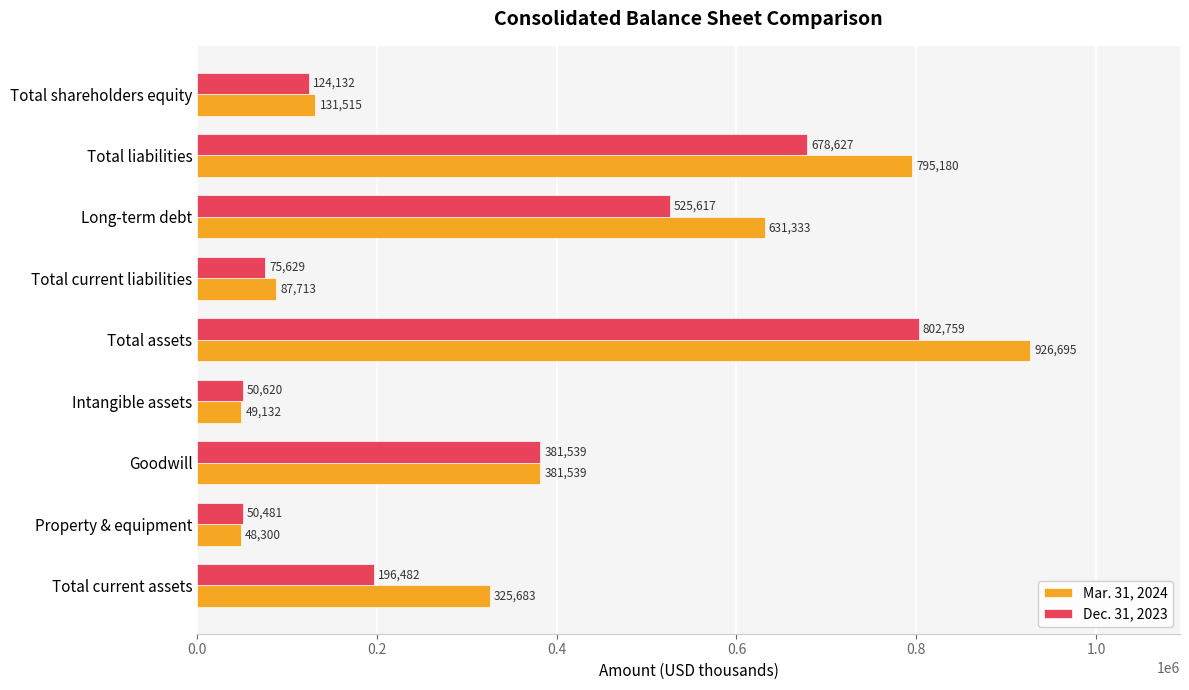

At how many categories does at least one series exceed 342121?

4